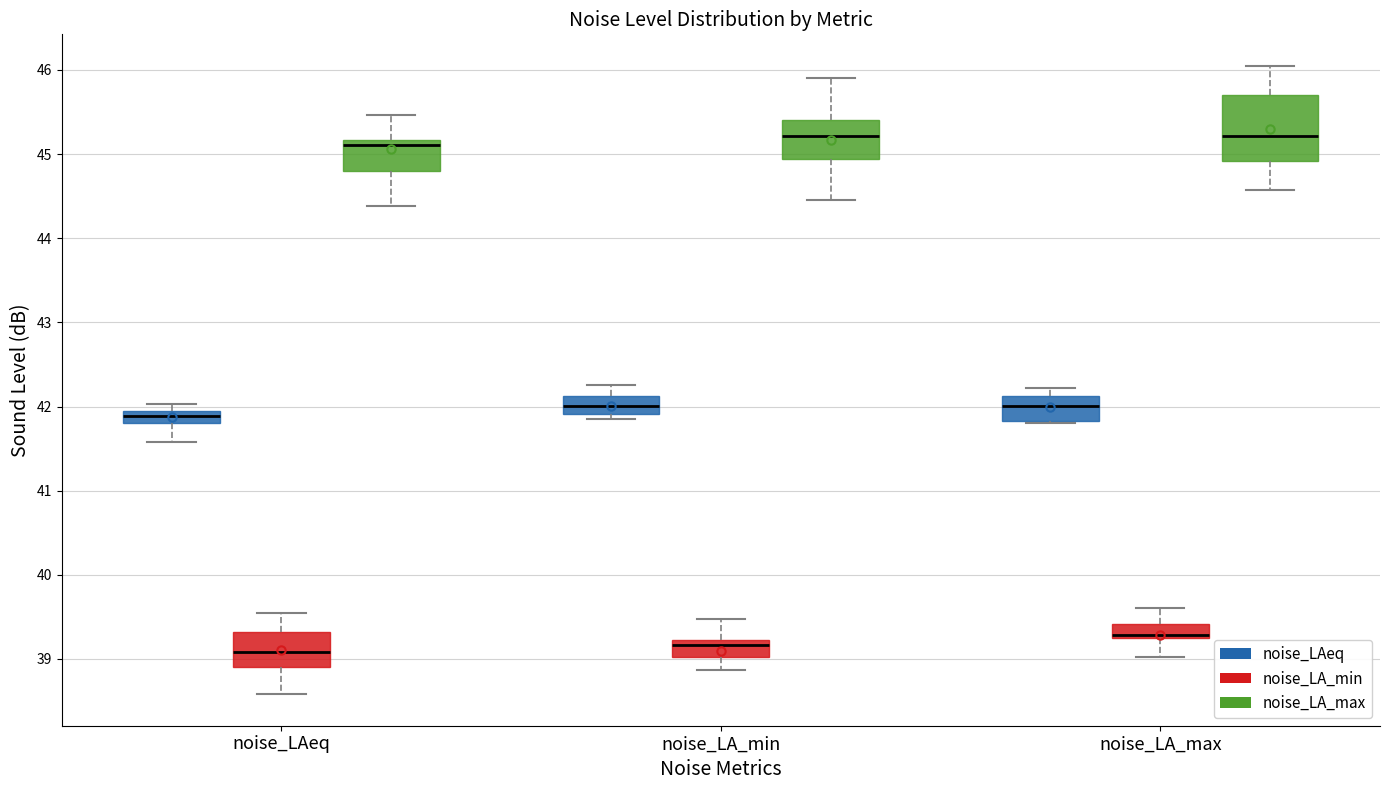

Where is the lower edge of the box for noise_LAeq (noise_LA_max) on the y-axis? The values are not printed on the chart, so give them approximately, as read against the axis.

44.8